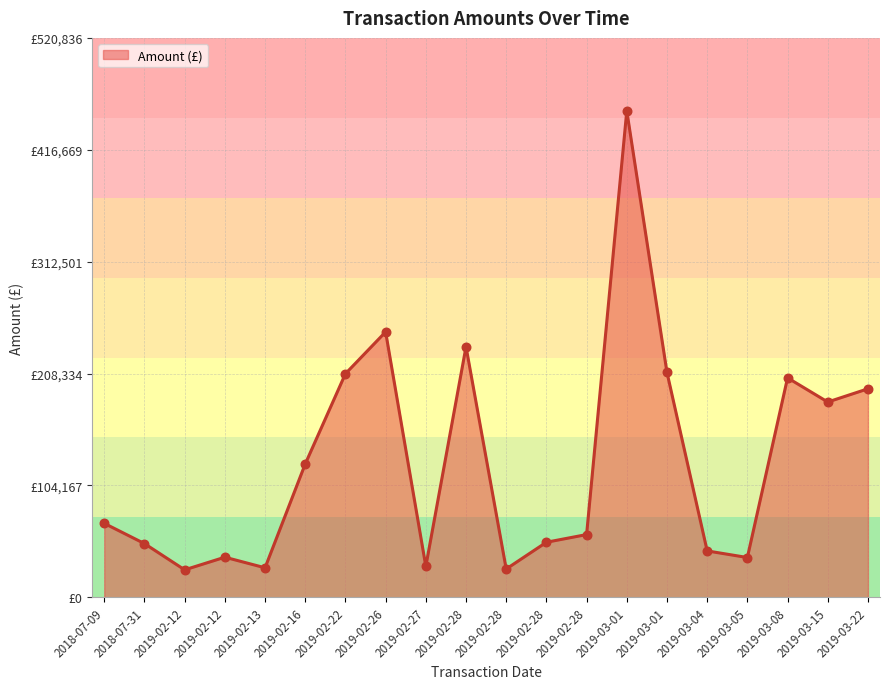

What is the change in value from 2019-02-12 to 2019-03-04?

+17629.6